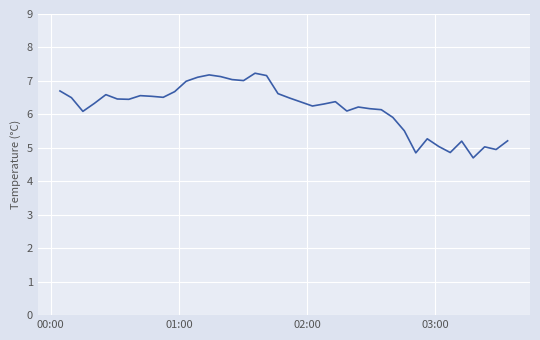

What is the difference between the maximum and minimum values?

2.5